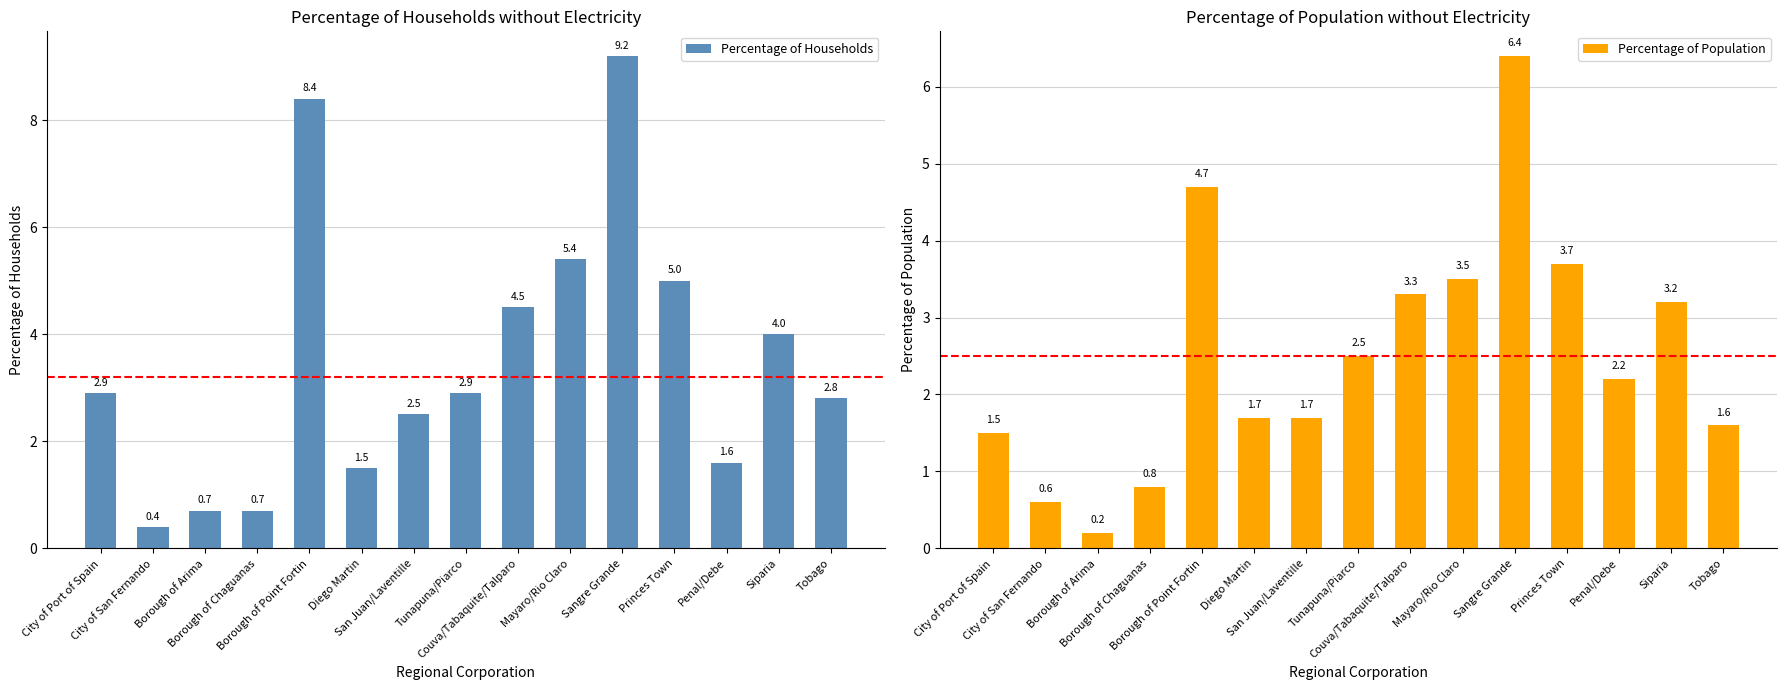

What is the maximum value shown in the chart?

9.2